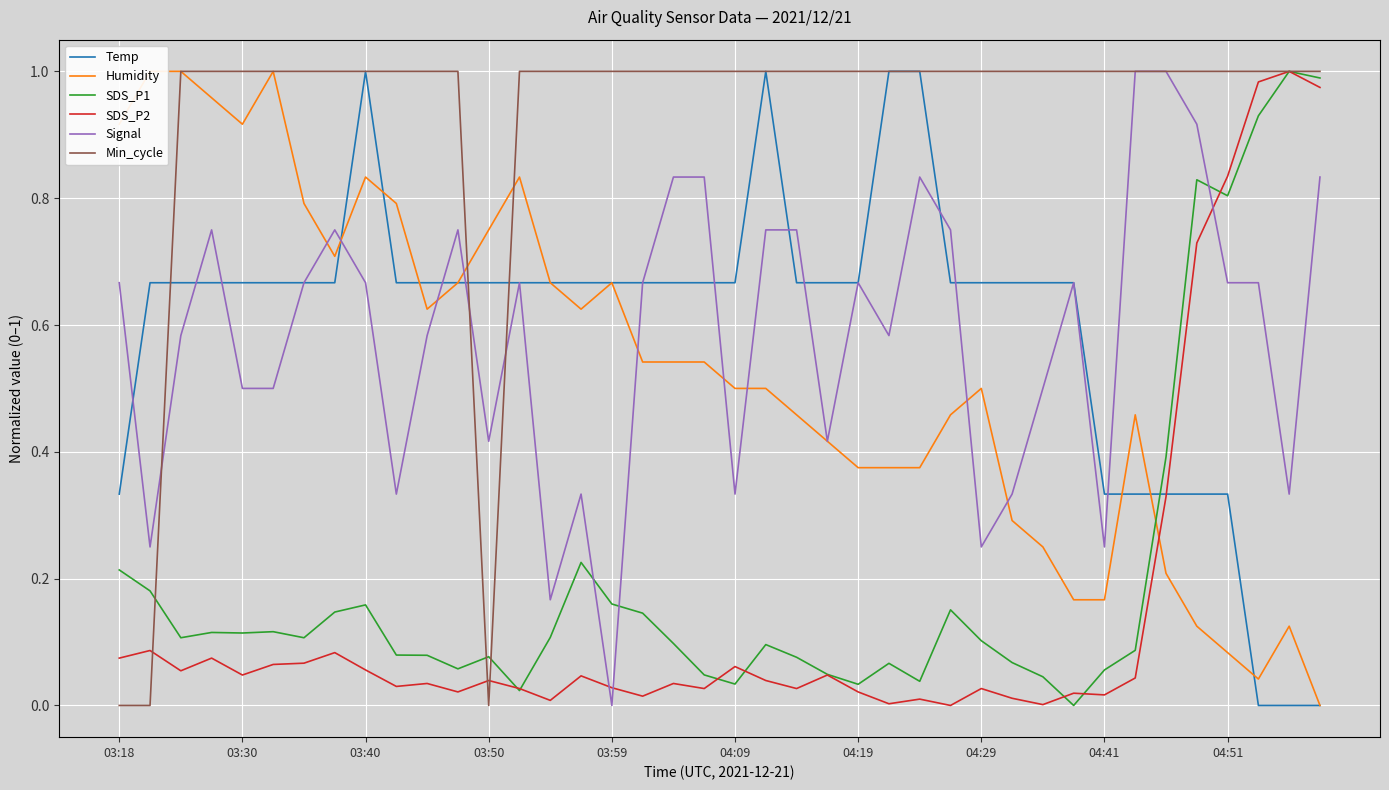

How many times do SDS_P2 and Signal cross each other?

3